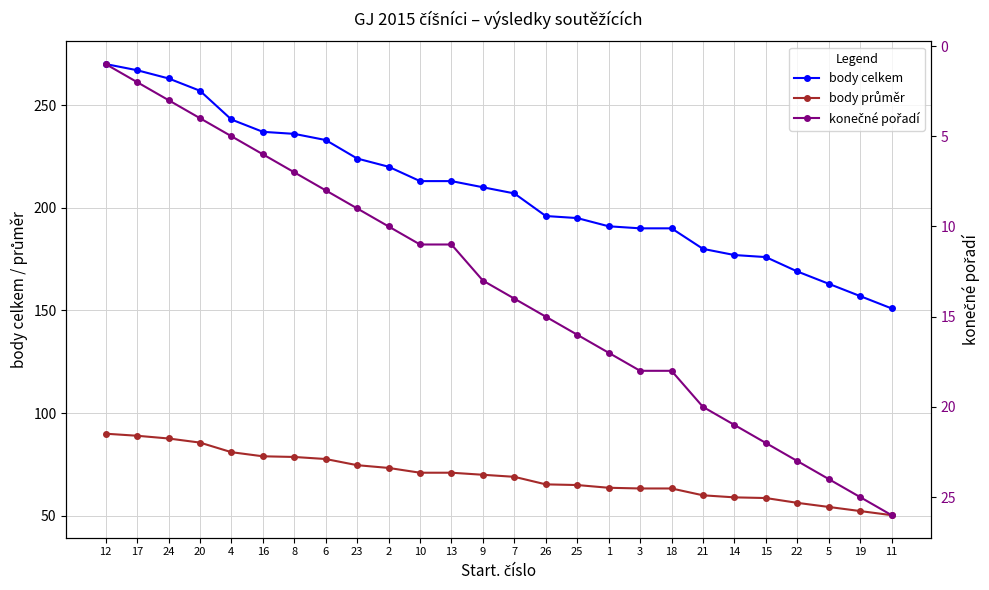

What are all the series names shown in the legend?

body celkem, body průměr, konečné pořadí